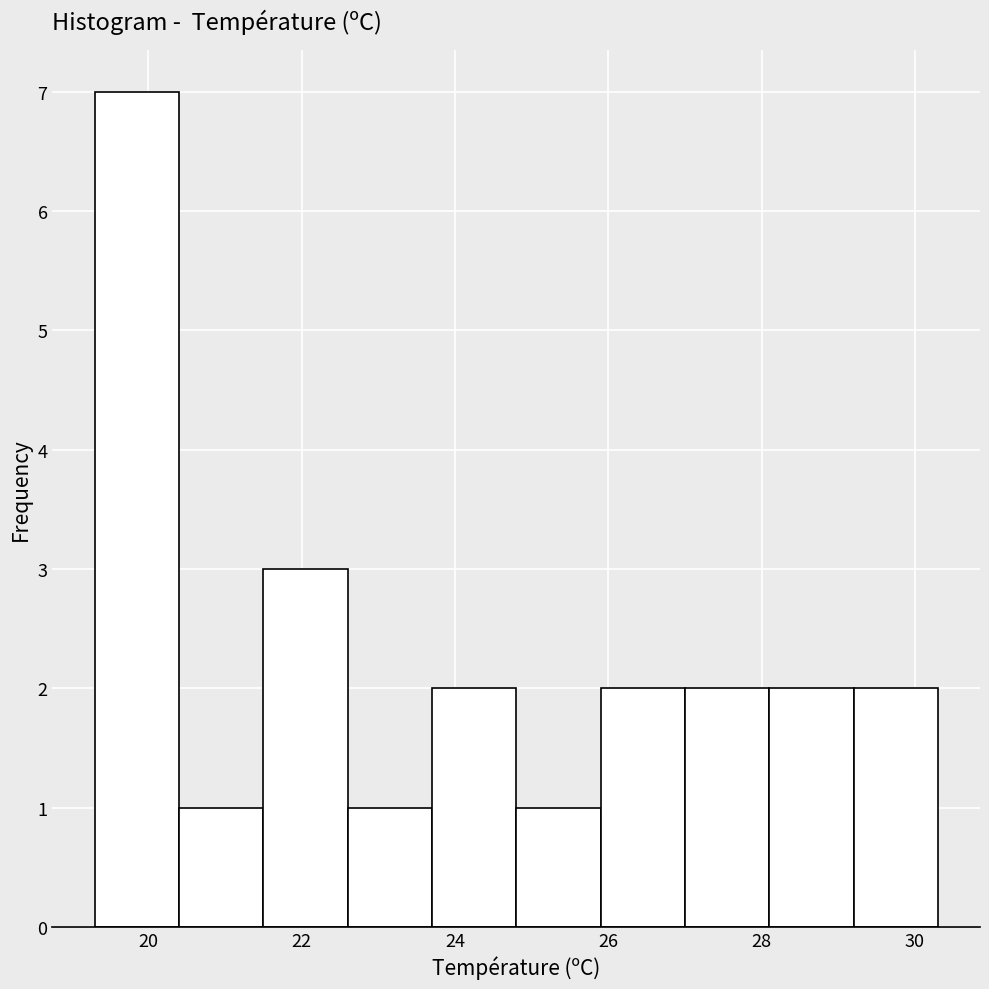

Reading left to right, transcribe this chart: for each bar, give the range it covers on the x-axis and its height. Neither the bar edges nor the heights are printed on the chart, so give them approximately, as read against the axes.

19.3 to 20.4: 7
20.4 to 21.5: 1
21.5 to 22.6: 3
22.6 to 23.7: 1
23.7 to 24.8: 2
24.8 to 25.9: 1
25.9 to 27.0: 2
27.0 to 28.1: 2
28.1 to 29.2: 2
29.2 to 30.3: 2